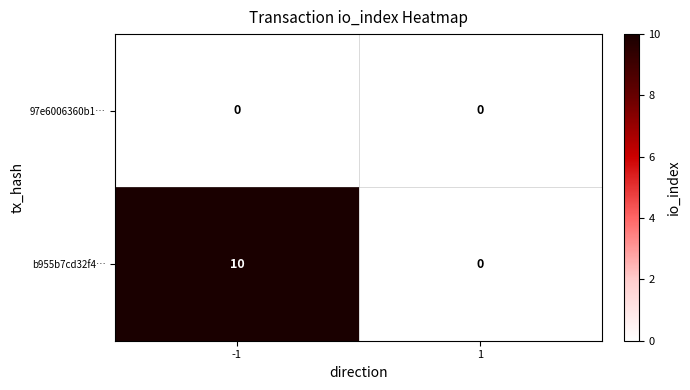

How many categories are shown in the chart?

2